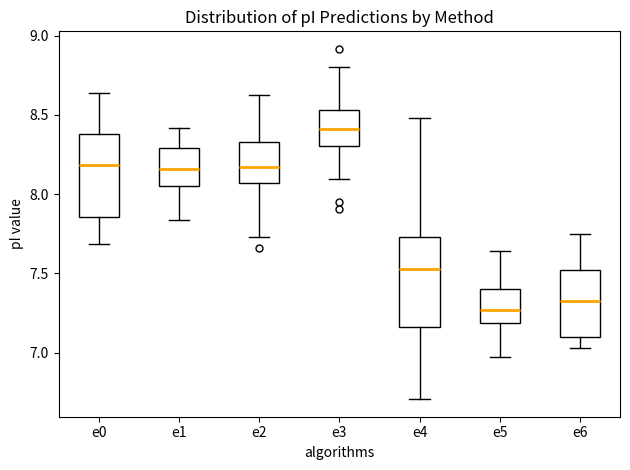

Reading left to right, transcribe this box plot: for each box, give where its median line is, the range the box spans, and where its two whiskers end, as read against the y-axis. The values are not printed on the chart, so give them approximately, as read against the axis.

e0: median 8.20, box 7.85 to 8.40, whiskers 7.70 to 8.65
e1: median 8.15, box 8.05 to 8.30, whiskers 7.85 to 8.40
e2: median 8.15, box 8.05 to 8.35, whiskers 7.75 to 8.60
e3: median 8.40, box 8.30 to 8.55, whiskers 8.10 to 8.80
e4: median 7.55, box 7.15 to 7.75, whiskers 6.70 to 8.50
e5: median 7.25, box 7.20 to 7.40, whiskers 6.95 to 7.65
e6: median 7.35, box 7.10 to 7.50, whiskers 7.05 to 7.75